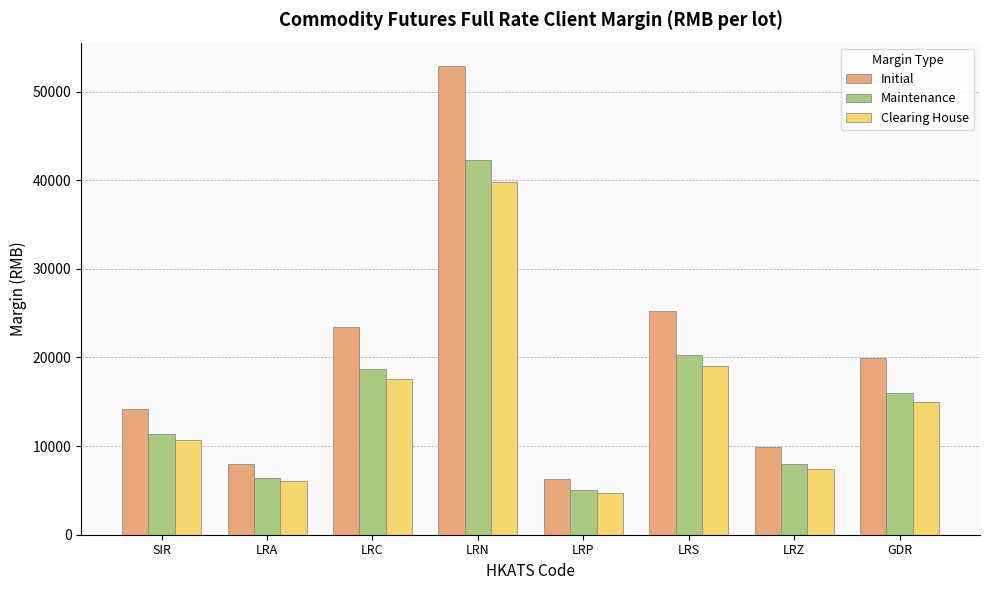

Which series has the largest total across all categories?

Initial